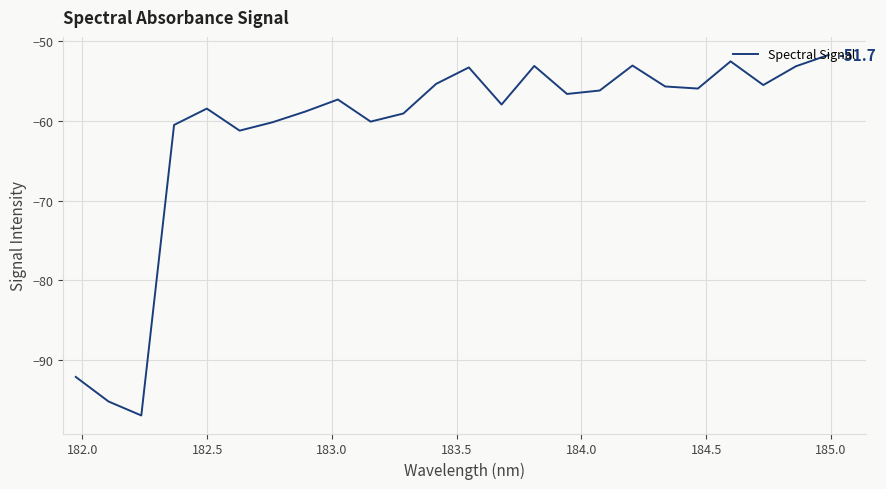

What is the maximum value shown in the chart?

-51.7